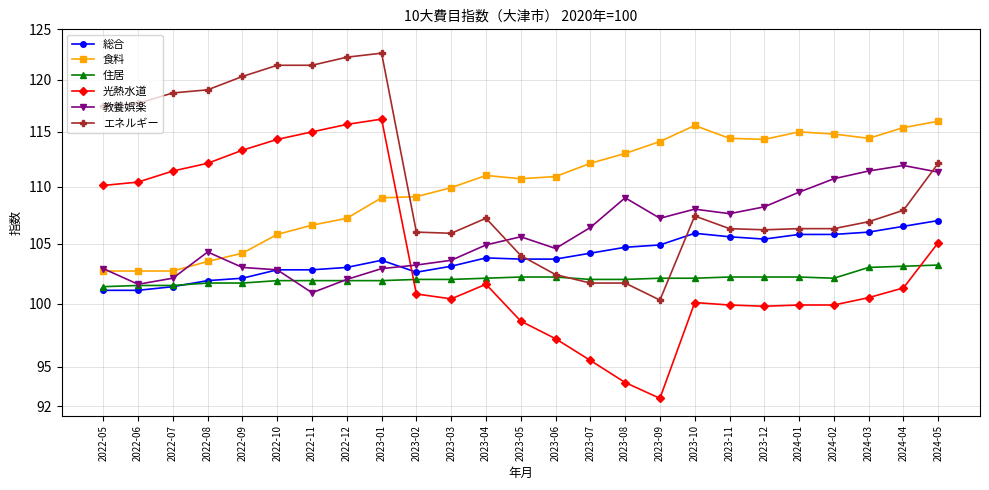

Reading left to right, extract all data points from this chart.

総合: 2022-05=101.1	2022-06=101.1	2022-07=101.4	2022-08=101.9	2022-09=102.1	2022-10=102.8	2022-11=102.8	2022-12=103.0	2023-01=103.6	2023-02=102.6	2023-03=103.1	2023-04=103.8	2023-05=103.7	2023-06=103.7	2023-07=104.2	2023-08=104.7	2023-09=104.9	2023-10=105.9	2023-11=105.6	2023-12=105.4	2024-01=105.8	2024-02=105.8	2024-03=106.0	2024-04=106.5	2024-05=107.0
食料: 2022-05=102.7	2022-06=102.7	2022-07=102.7	2022-08=103.5	2022-09=104.2	2022-10=105.8	2022-11=106.6	2022-12=107.2	2023-01=109.0	2023-02=109.1	2023-03=109.9	2023-04=111.0	2023-05=110.7	2023-06=110.9	2023-07=112.1	2023-08=113.0	2023-09=114.1	2023-10=115.6	2023-11=114.4	2023-12=114.3	2024-01=115.0	2024-02=114.8	2024-03=114.4	2024-04=115.4	2024-05=116.0
住居: 2022-05=101.4	2022-06=101.5	2022-07=101.5	2022-08=101.7	2022-09=101.7	2022-10=101.9	2022-11=101.9	2022-12=101.9	2023-01=101.9	2023-02=102.0	2023-03=102.0	2023-04=102.1	2023-05=102.2	2023-06=102.2	2023-07=102.0	2023-08=102.0	2023-09=102.1	2023-10=102.1	2023-11=102.2	2023-12=102.2	2024-01=102.2	2024-02=102.1	2024-03=103.0	2024-04=103.1	2024-05=103.2
光熱水道: 2022-05=110.1	2022-06=110.4	2022-07=111.4	2022-08=112.1	2022-09=113.3	2022-10=114.3	2022-11=115.0	2022-12=115.7	2023-01=116.2	2023-02=100.8	2023-03=100.4	2023-04=101.6	2023-05=98.6	2023-06=97.2	2023-07=95.5	2023-08=93.8	2023-09=92.6	2023-10=100.1	2023-11=99.9	2023-12=99.8	2024-01=99.9	2024-02=99.9	2024-03=100.5	2024-04=101.3	2024-05=105.1
教養娯楽: 2022-05=102.9	2022-06=101.6	2022-07=102.1	2022-08=104.3	2022-09=103.0	2022-10=102.8	2022-11=100.9	2022-12=102.0	2023-01=102.9	2023-02=103.2	2023-03=103.6	2023-04=104.9	2023-05=105.6	2023-06=104.6	2023-07=106.4	2023-08=109.0	2023-09=107.2	2023-10=108.0	2023-11=107.6	2023-12=108.2	2024-01=109.5	2024-02=110.7	2024-03=111.4	2024-04=111.9	2024-05=111.3
エネルギー: 2022-05=117.4	2022-06=117.7	2022-07=118.7	2022-08=119.0	2022-09=120.3	2022-10=121.4	2022-11=121.4	2022-12=122.2	2023-01=122.6	2023-02=106.0	2023-03=105.9	2023-04=107.2	2023-05=104.0	2023-06=102.4	2023-07=101.7	2023-08=101.7	2023-09=100.3	2023-10=107.4	2023-11=106.3	2023-12=106.2	2024-01=106.3	2024-02=106.3	2024-03=106.9	2024-04=107.9	2024-05=112.1